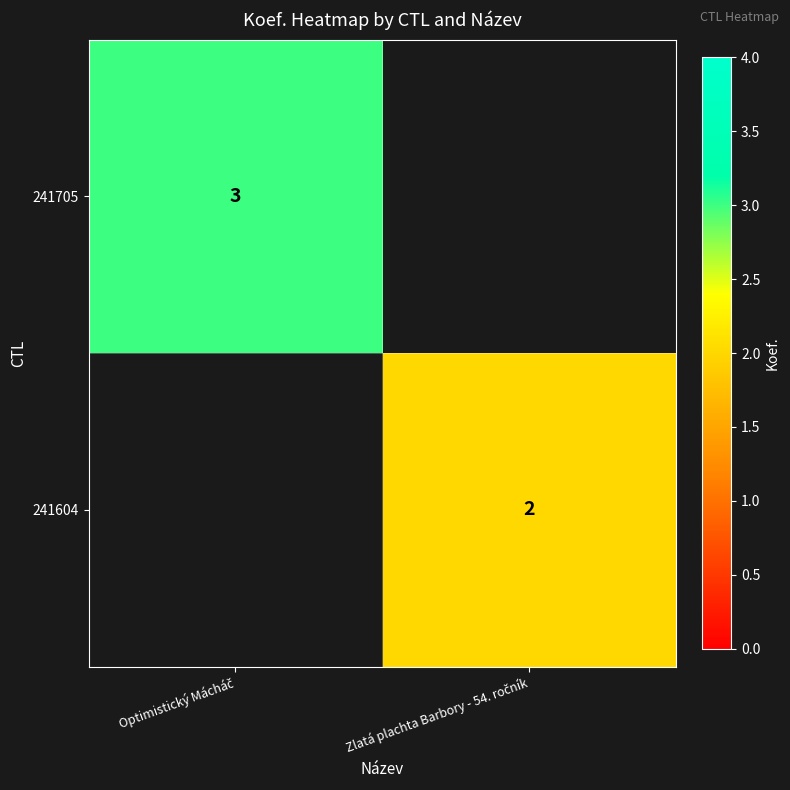

Between Zlatá plachta Barbory - 54. ročník and Optimistický Mácháč, which is larger?

Optimistický Mácháč